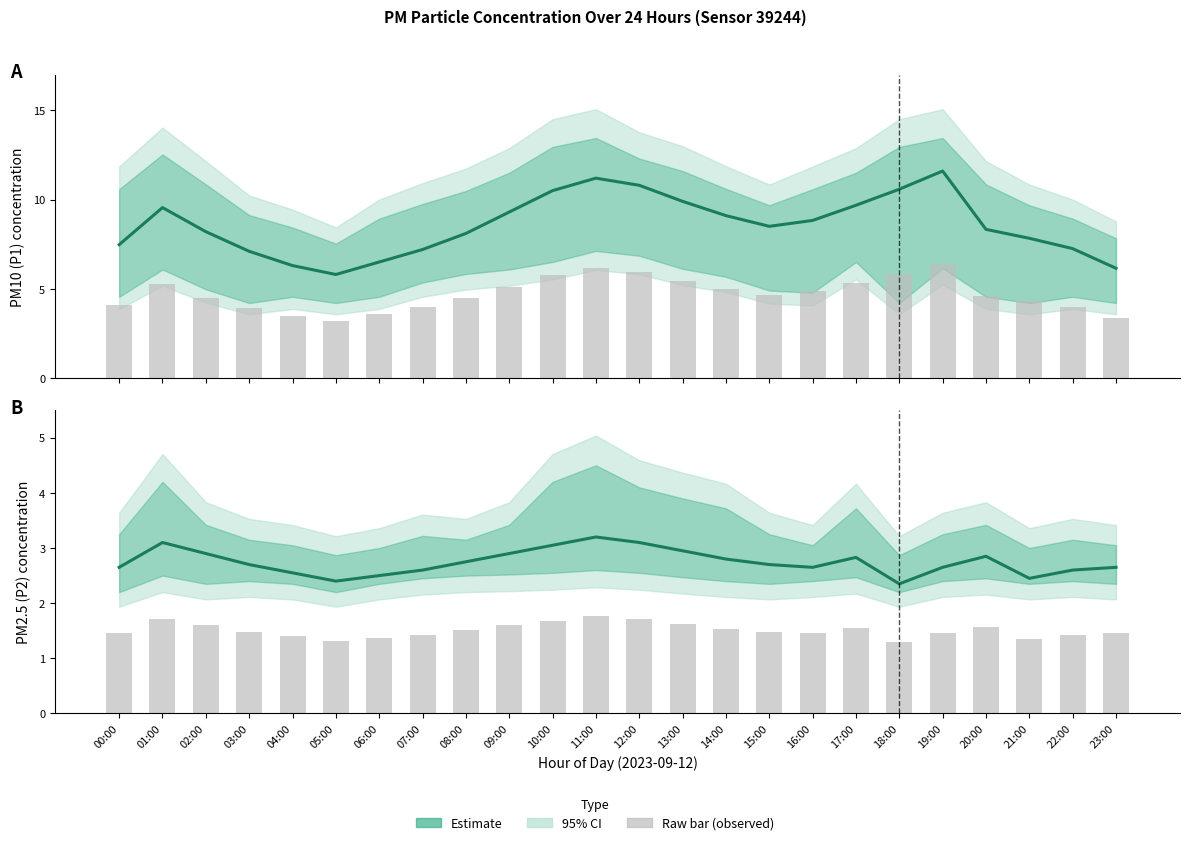

Which series has the largest total across all categories?

Estimate (P1)